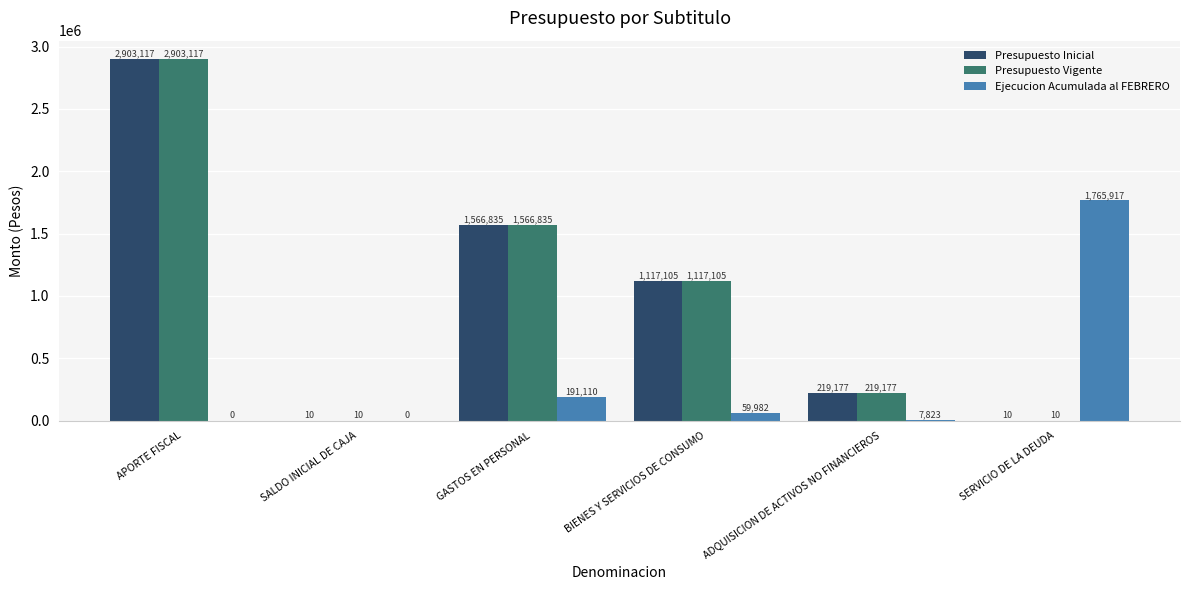

Count the number of categories in the chart.

6